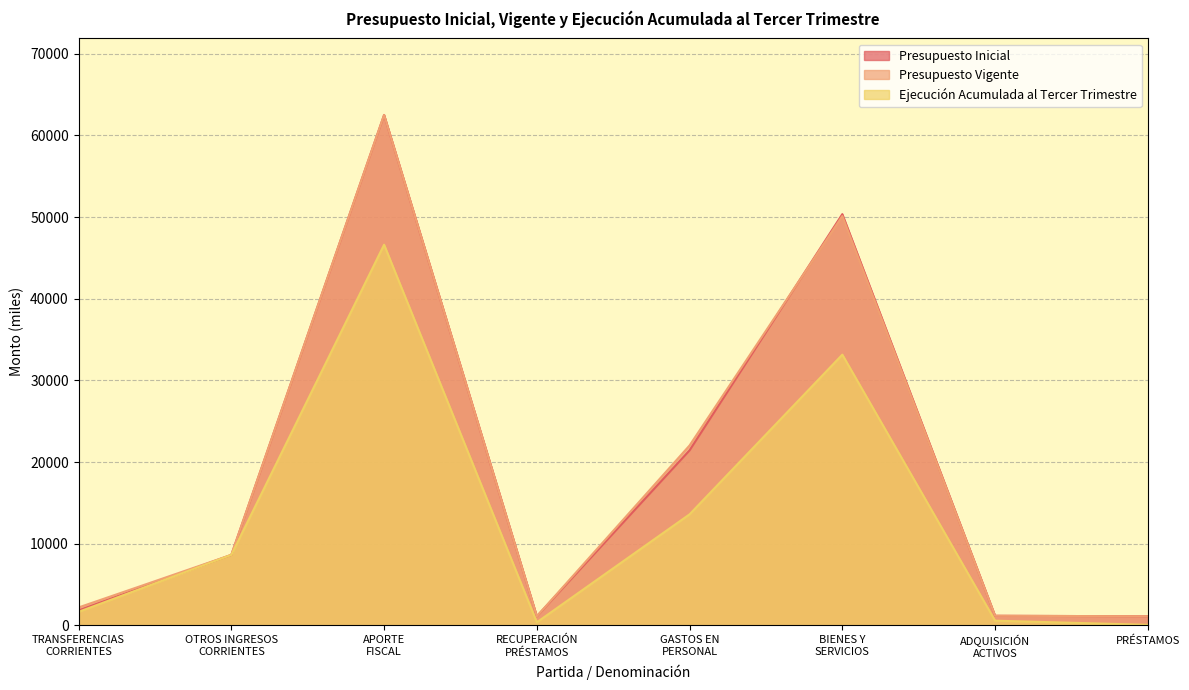

At which category is the sum across all series the highest?

APORTE
FISCAL